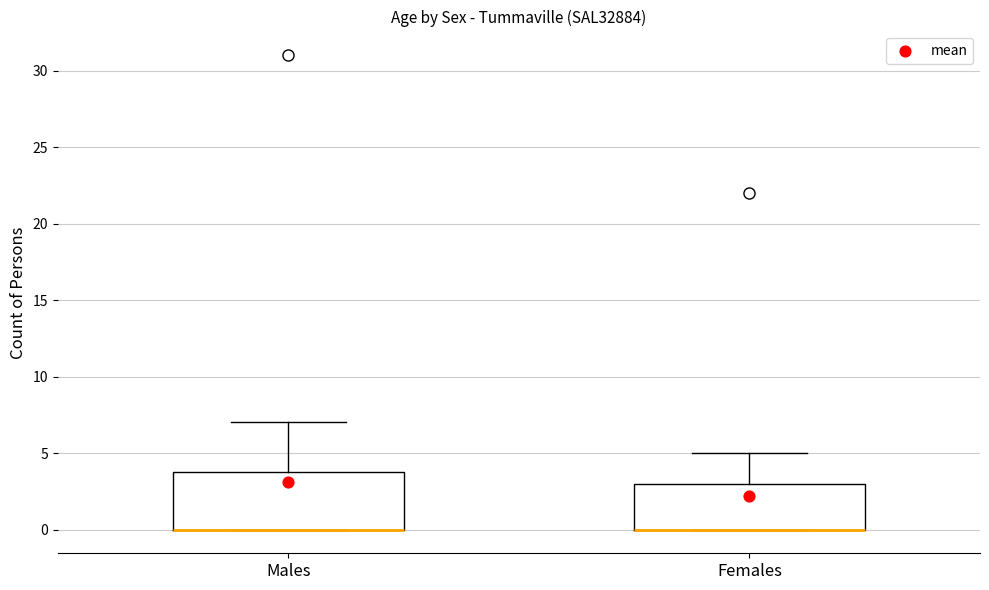

Where does the upper whisker of the box for Females end on the y-axis? The values are not printed on the chart, so give them approximately, as read against the axis.

5